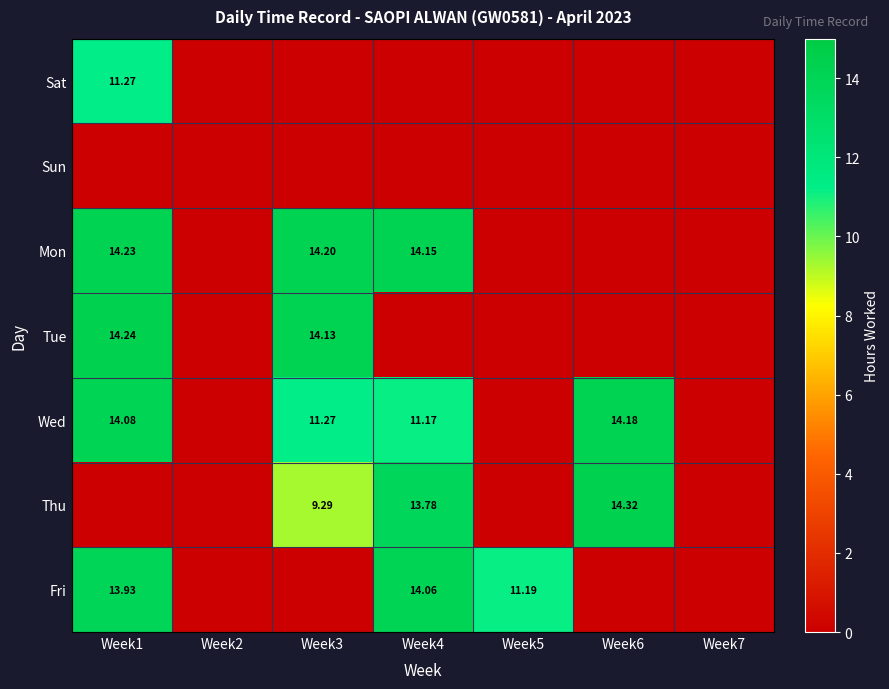

At which category is the sum across all series the highest?

Week1